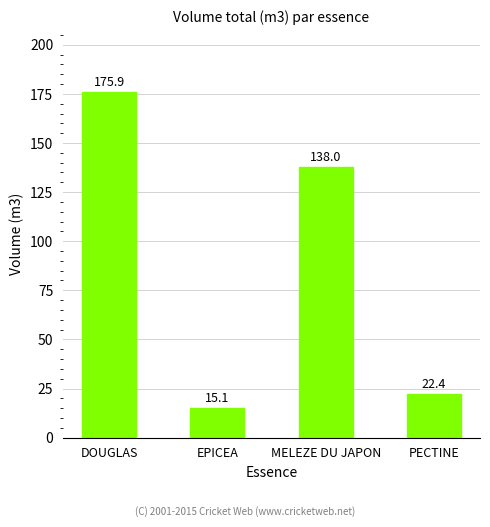

What is the change in value from DOUGLAS to MELEZE DU JAPON?

-37.9